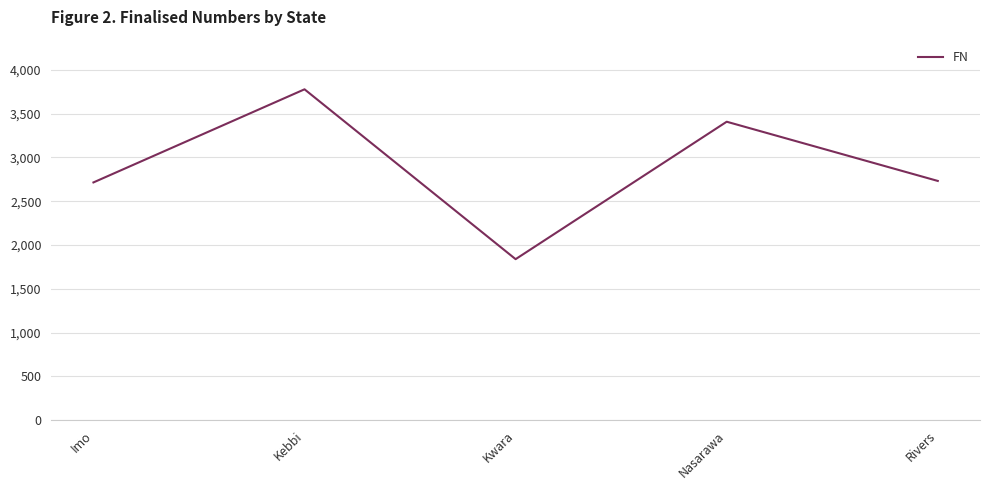

How many interior local peaks (higher than both neighbors) does the data have?

2